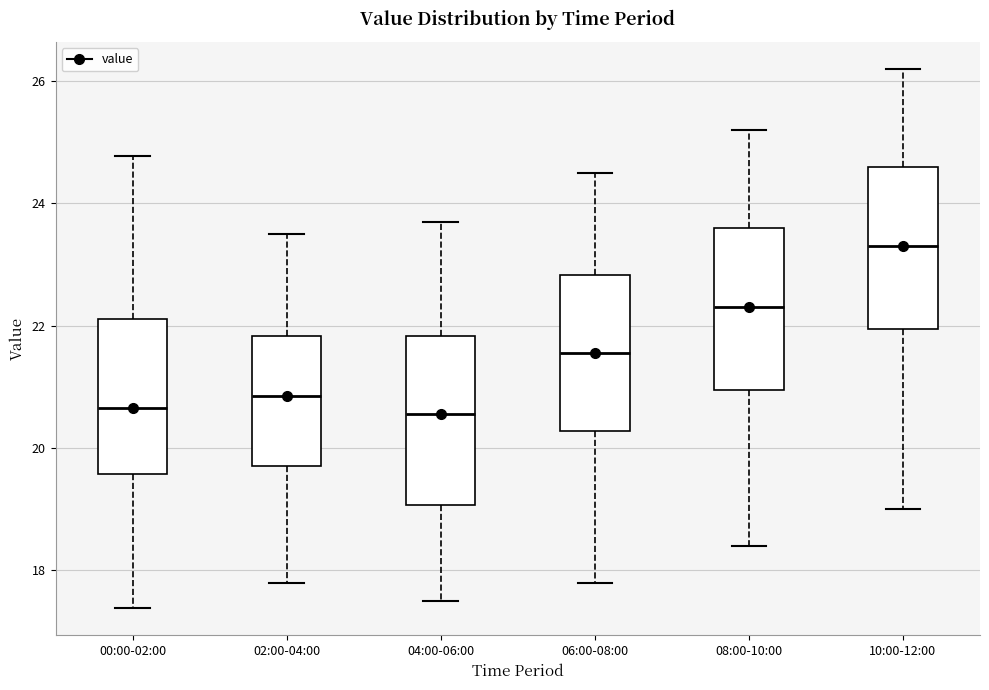

Where does the lower whisker of the box for 00:00-02:00 end on the y-axis? The values are not printed on the chart, so give them approximately, as read against the axis.

17.4